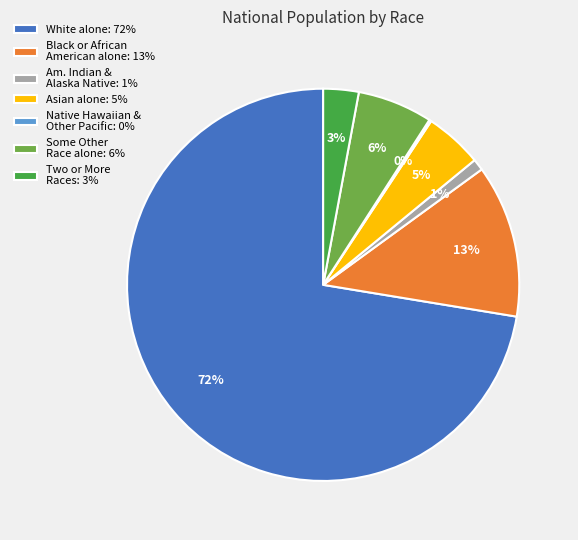

Between Some Other Race alone: 6% and White alone: 72%, which is larger?

White alone: 72%